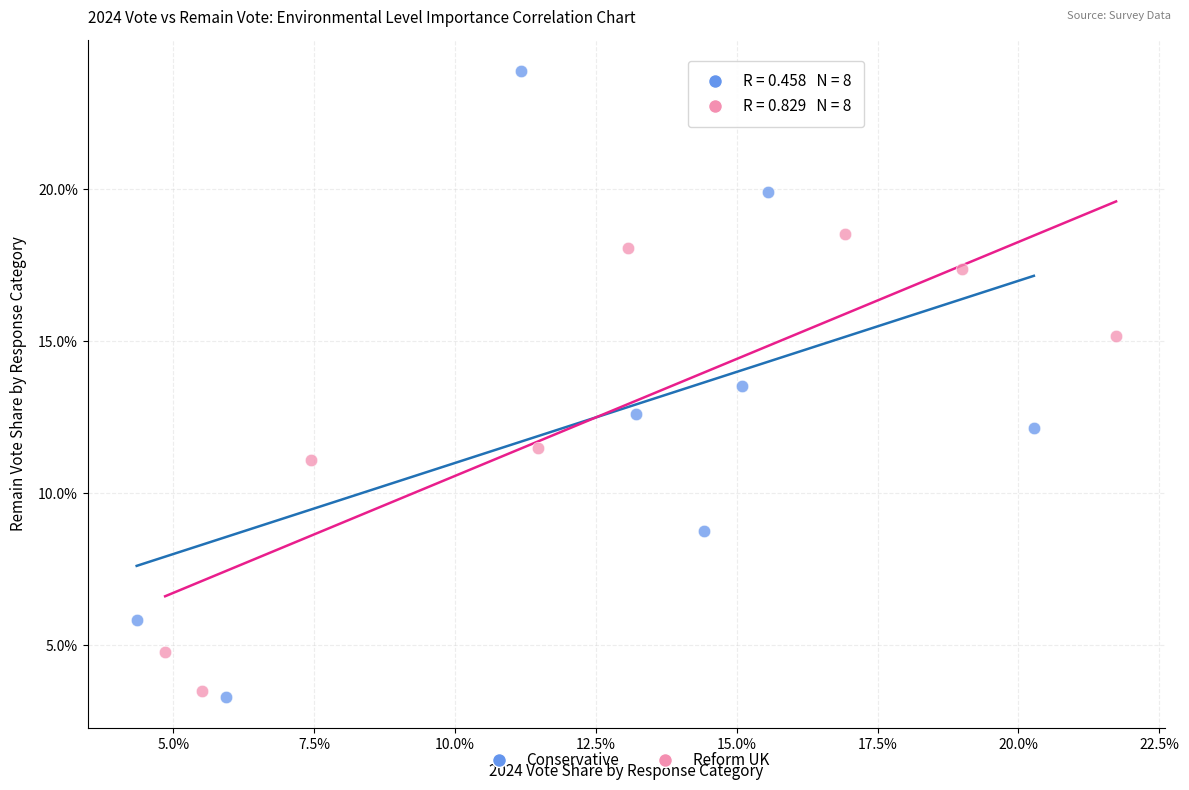

Which series has the largest Y range (max minus min)?

Conservative